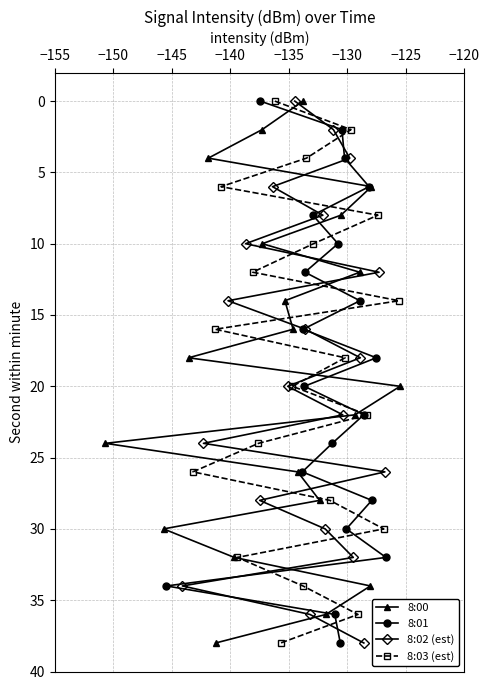

How many data points in 8:00 are less than 20?

10